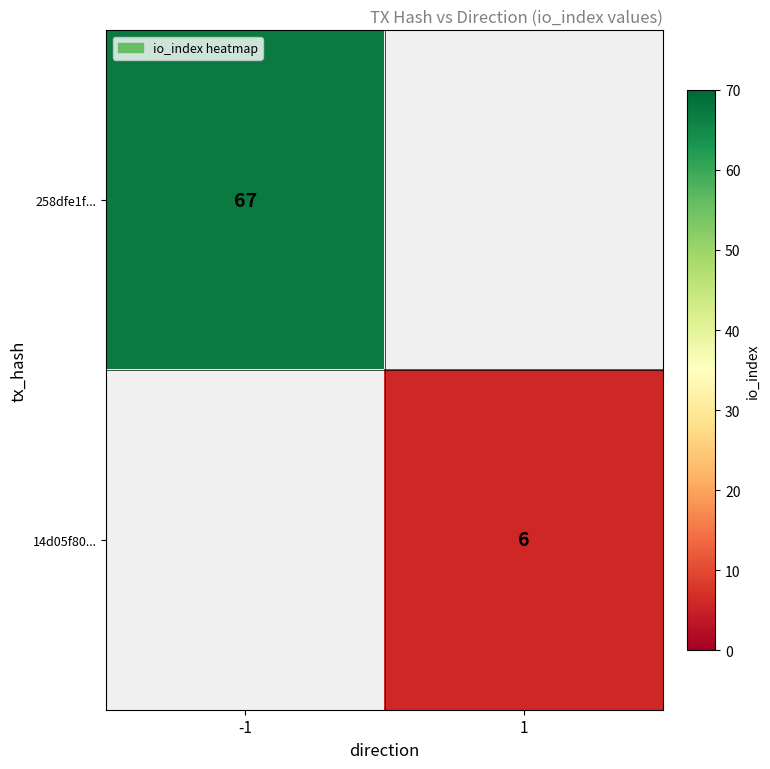

True or false: 258dfe1f... has a value of 67 at -1.

True